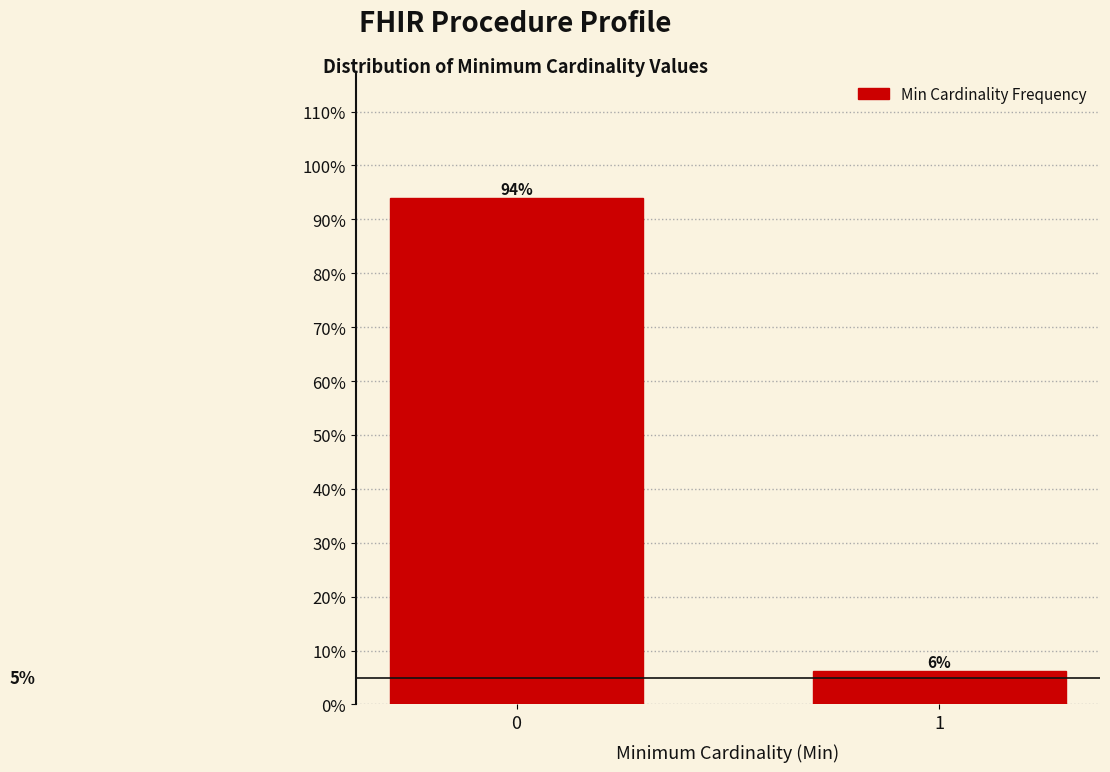

What is the minimum value shown in the chart?

6.1